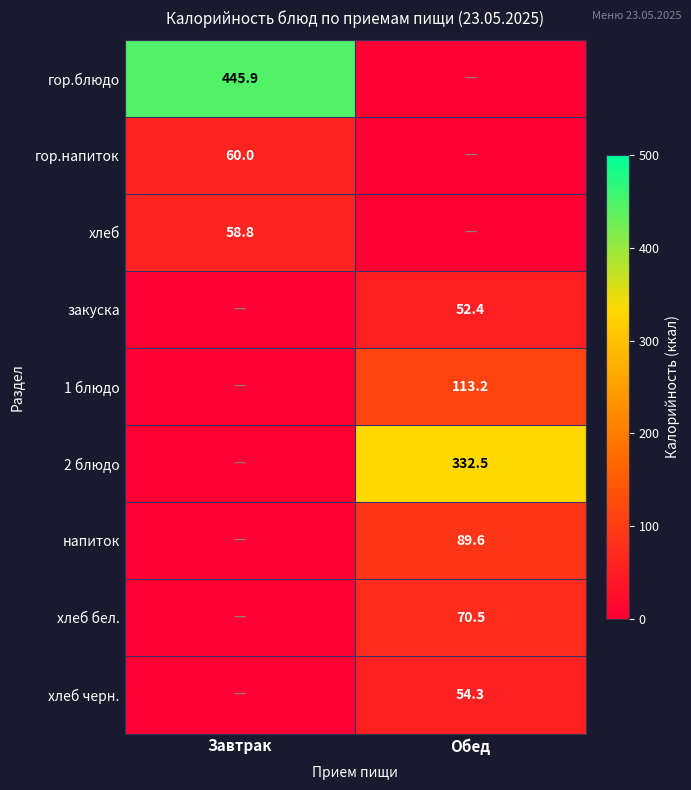

The value of 1 блюдо at Обед is 149.9. True or false?

False